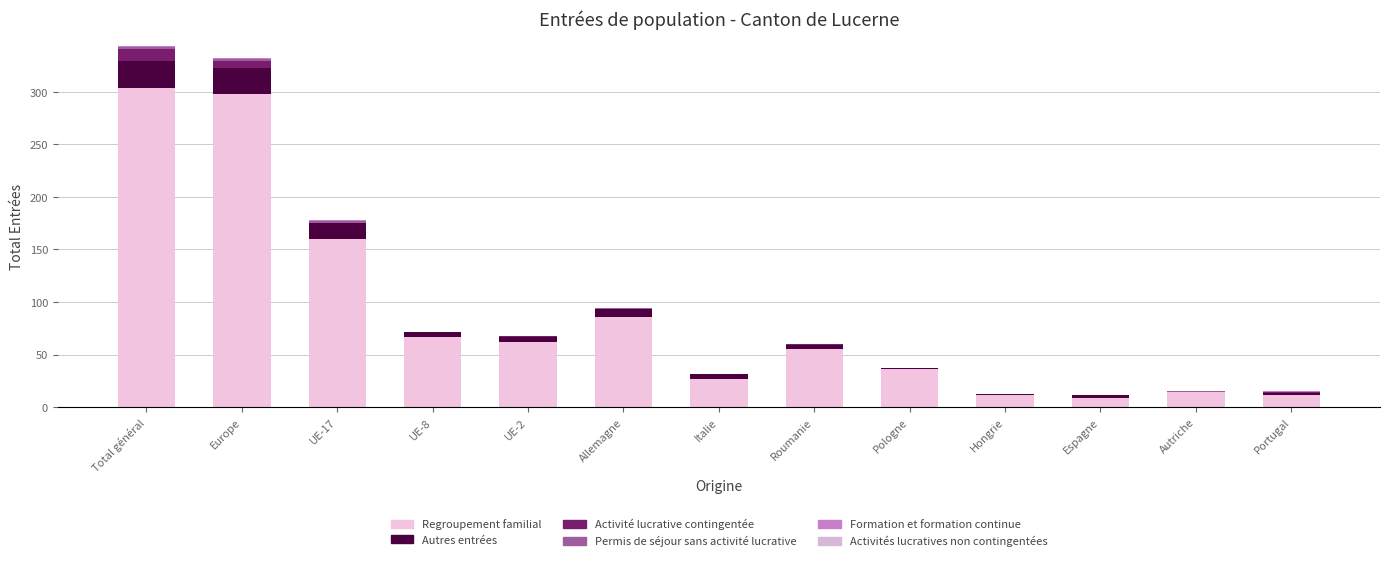

True or false: Permis de séjour sans activité lucrative has a value of -1 at UE-8.

False